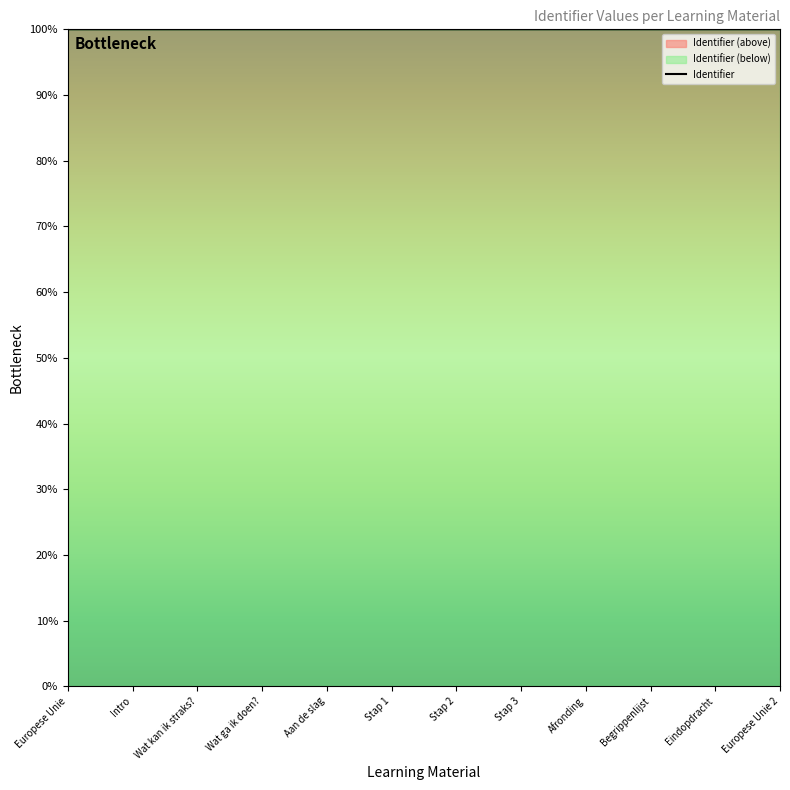

What value does the data have at Eindopdracht?

100.0